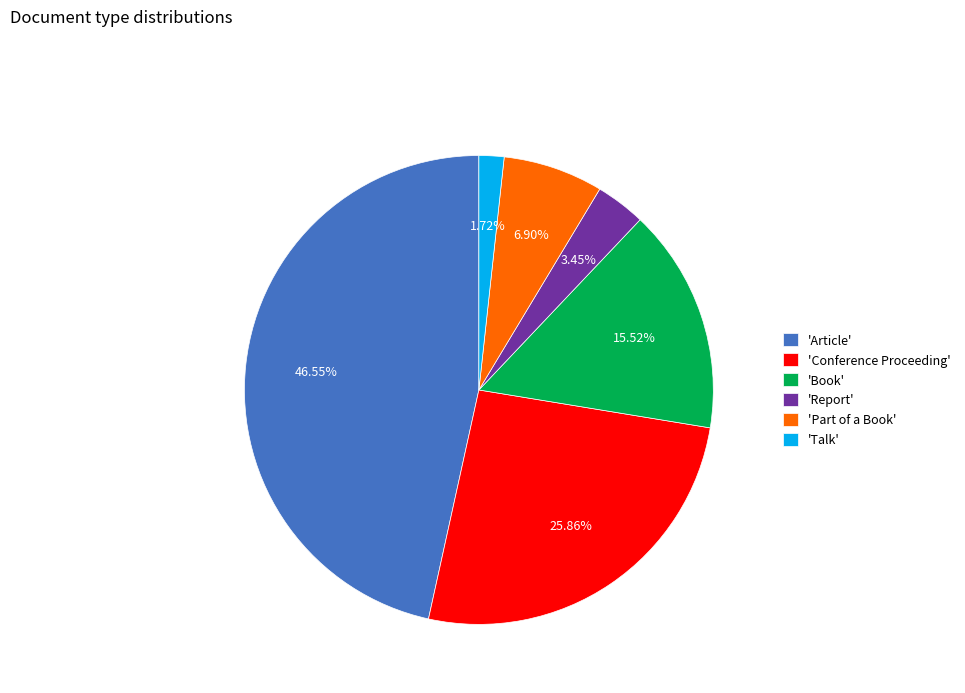

Which has a higher value, 'Book' or 'Conference Proceeding'?

'Conference Proceeding'